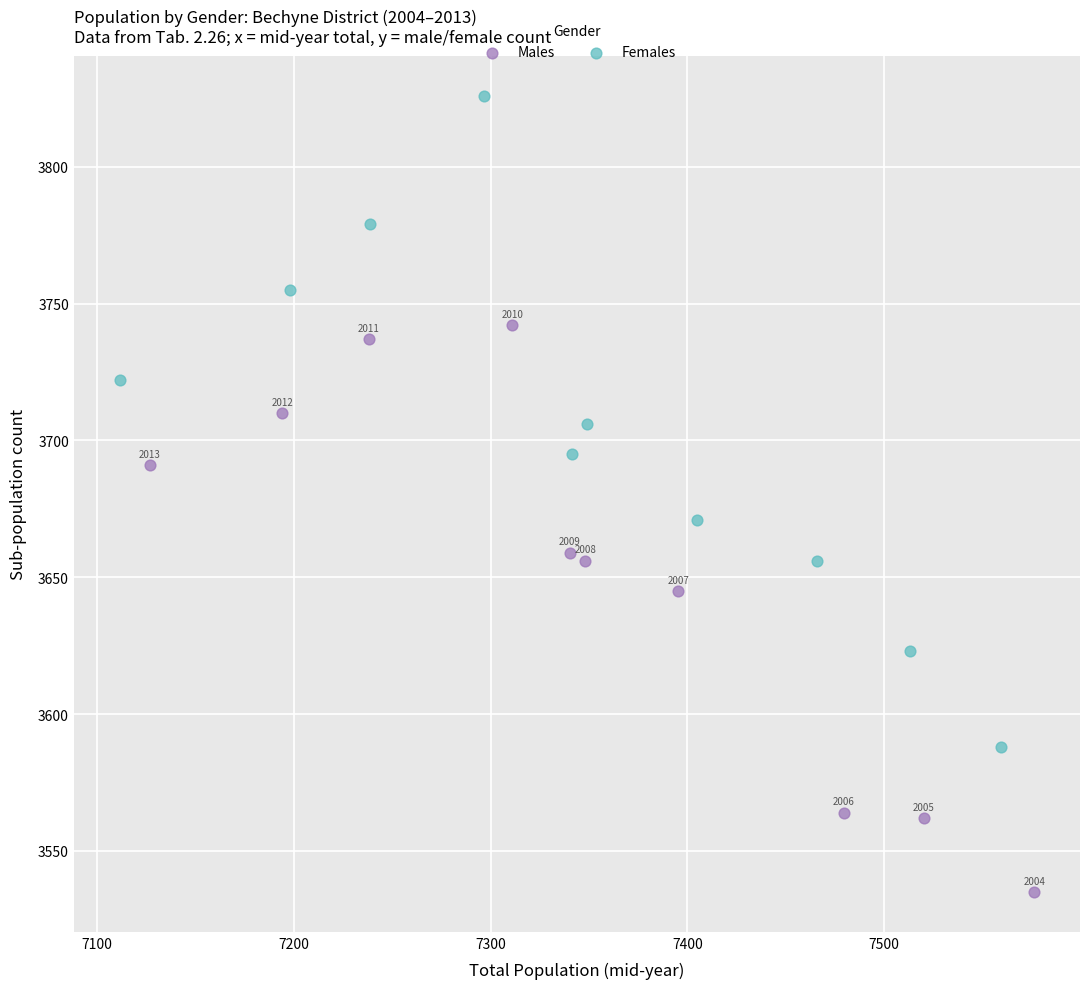

Which series contains the lowest Y value?

Males